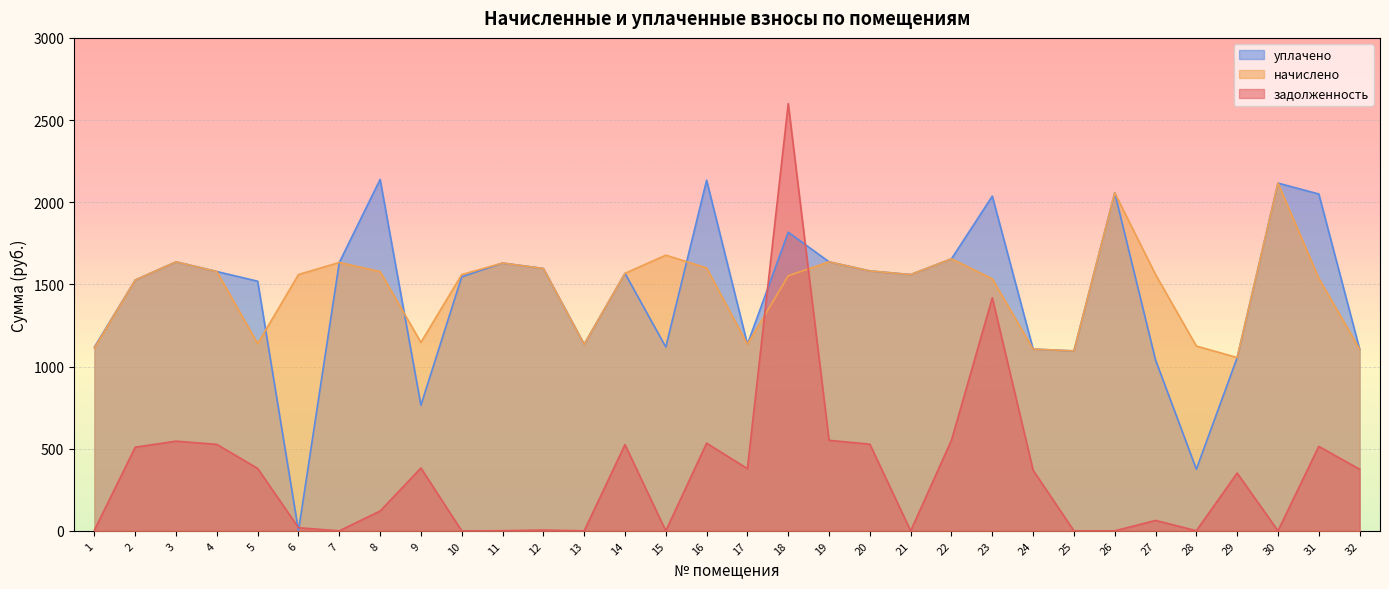

What is the greatest value displayed?

2600.2